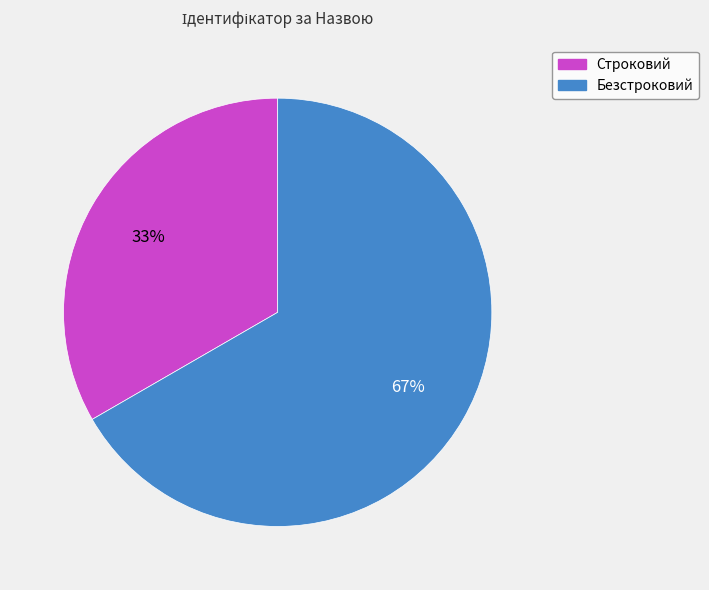

Rank the categories by value from highest to lowest.

Безстроковий, Строковий